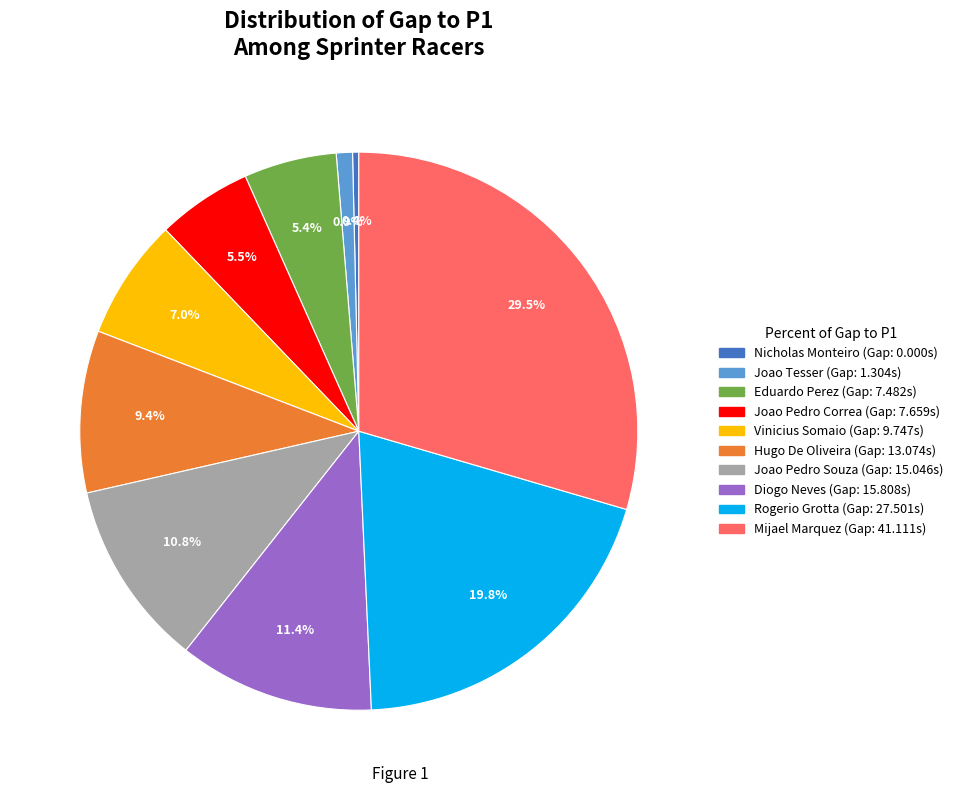

Is there a majority slice in this chart?

No